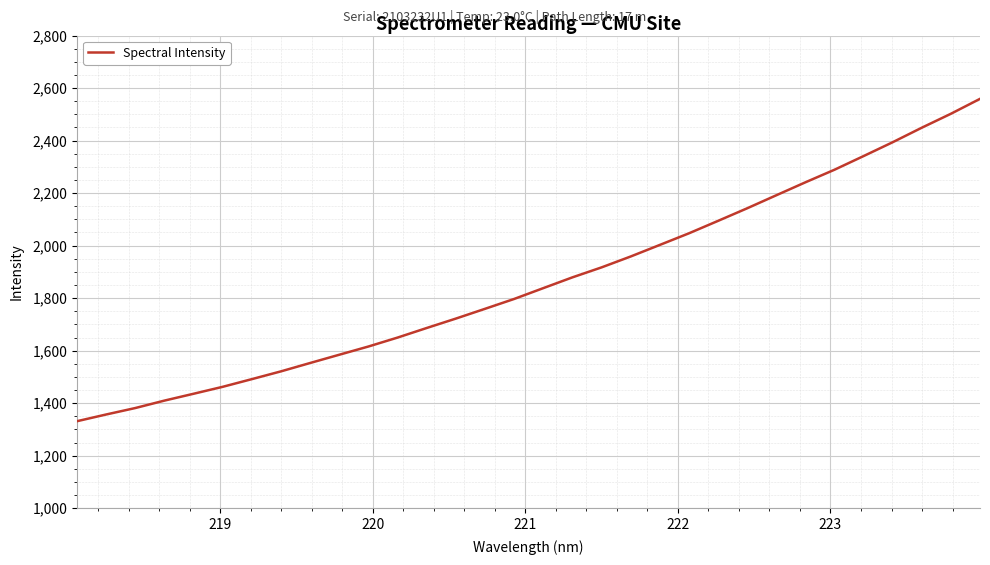

How many values exceed 1838?

16